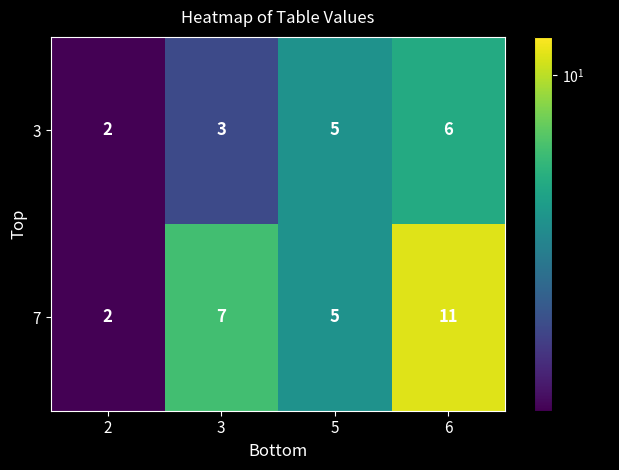

Count the number of data series in this chart.

2